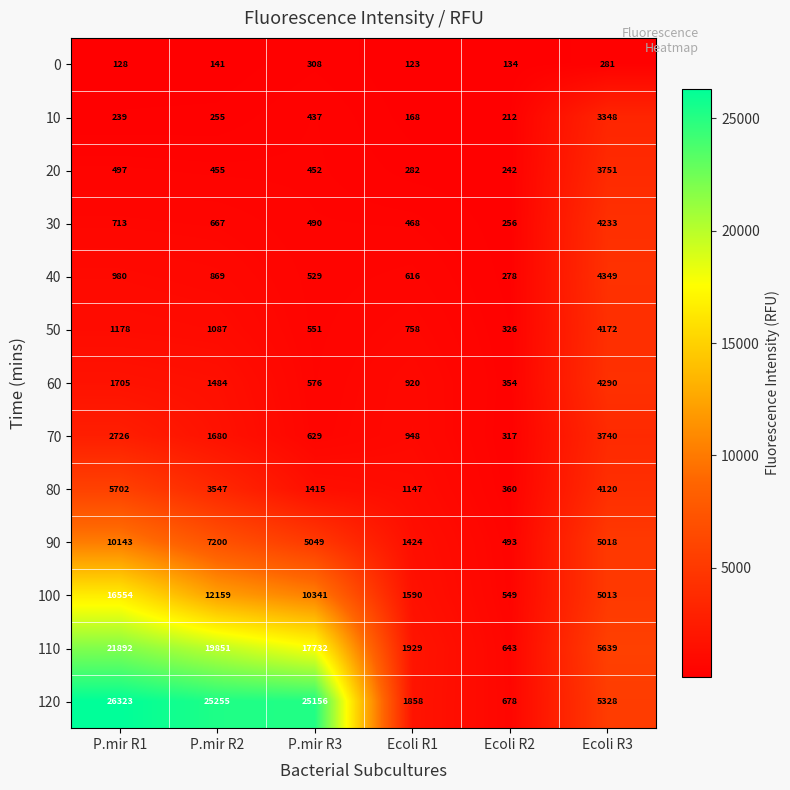

Which series has the largest range (max minus min)?

120